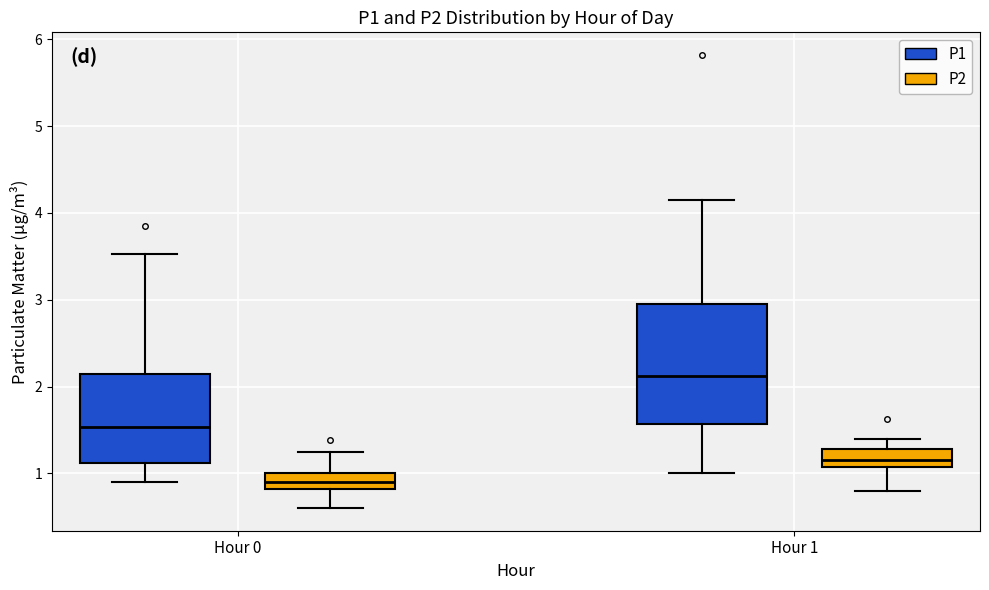

Reading left to right, transcribe this box plot: for each box, give where its median line is, the range the box spans, and where its two whiskers end, as read against the y-axis. The values are not printed on the chart, so give them approximately, as read against the axis.

Hour 0 (P1): median 1.5, box 1.1 to 2.1, whiskers 0.9 to 3.5
Hour 0 (P2): median 0.9, box 0.8 to 1.0, whiskers 0.6 to 1.3
Hour 1 (P1): median 2.1, box 1.6 to 3.0, whiskers 1.0 to 4.2
Hour 1 (P2): median 1.2, box 1.1 to 1.3, whiskers 0.8 to 1.4